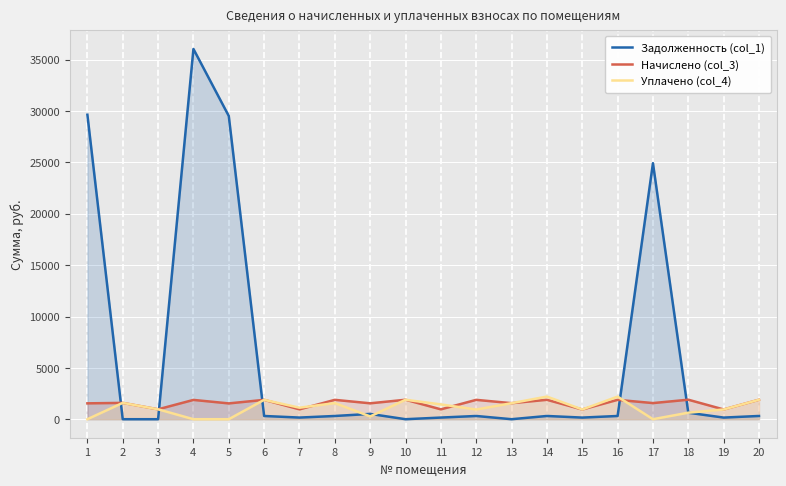

The Начислено (col_3) series shows 1659.5 at 7. True or false?

False